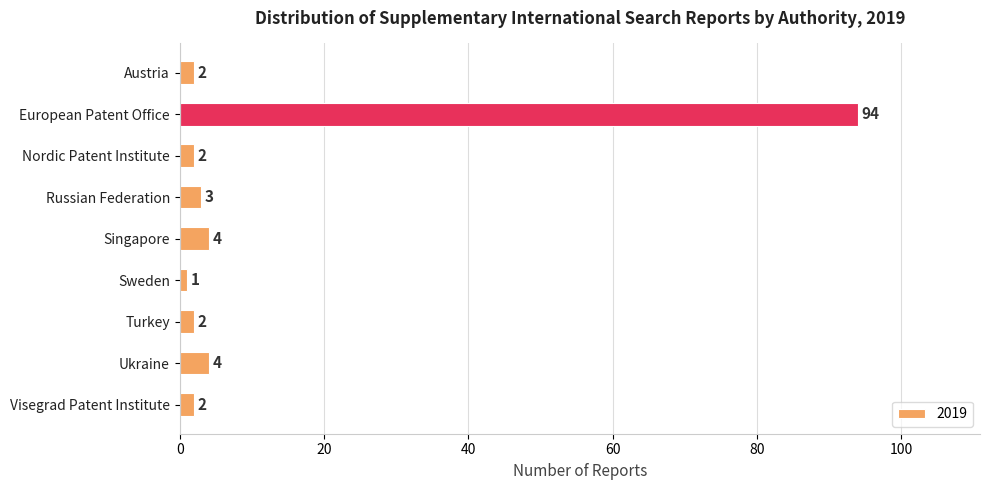

What is the sum of the values at Russian Federation and Sweden?

4